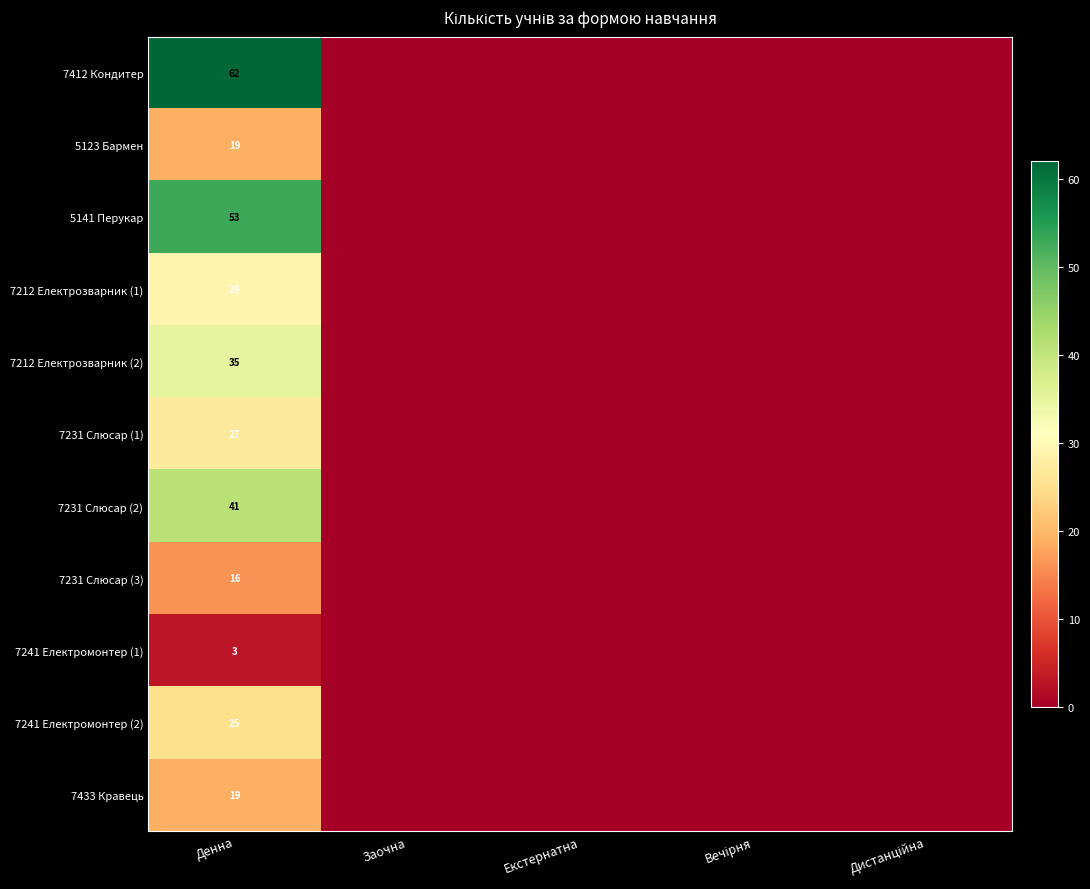

What is the spread (max minus min) of values at Денна?

59